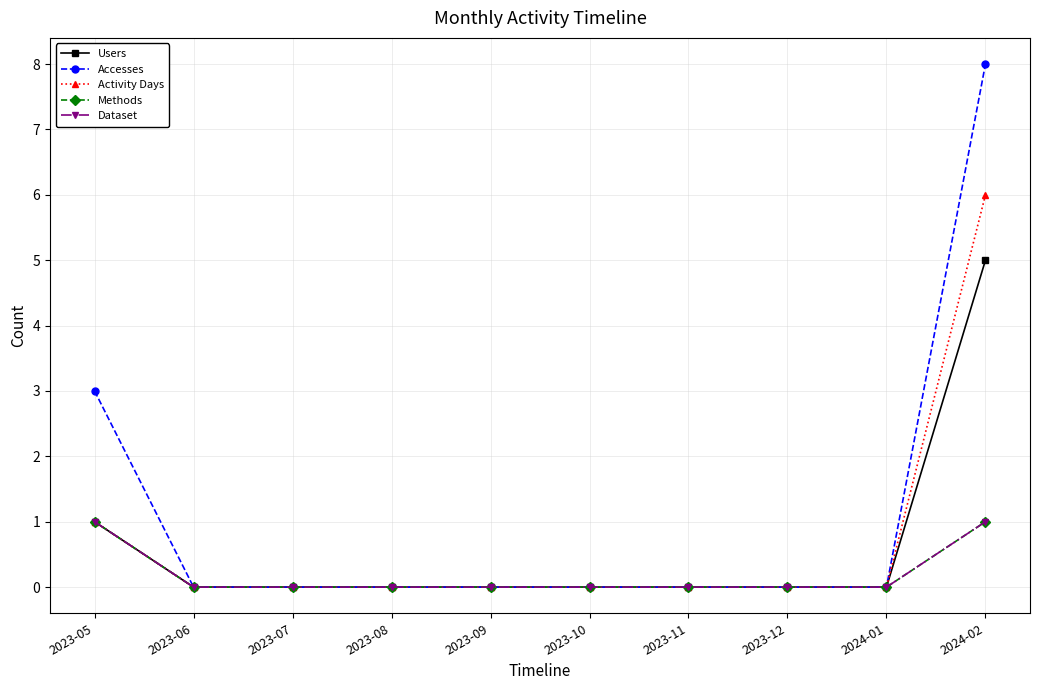

Does the chart display data point markers on the line(s)?

Yes